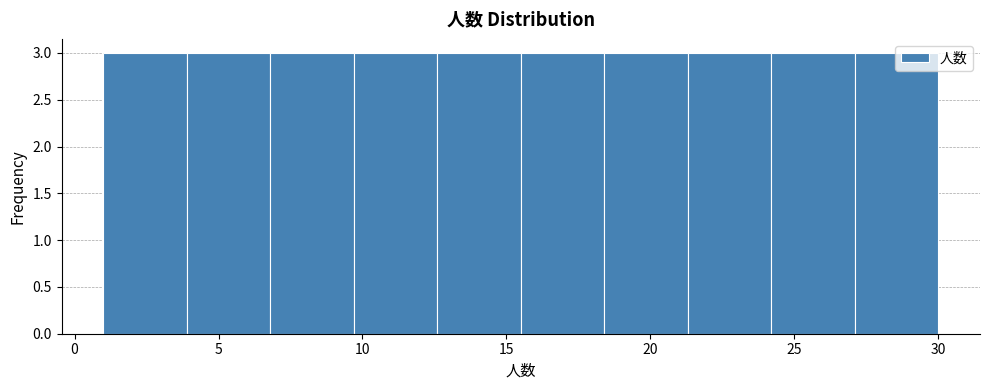

Reading left to right, list every bar in this chart as the range it spans on the x-axis followed by its height. Neither the bar edges nor the heights are printed on the chart, so give them approximately, as read against the axes.

1.0 to 3.9: 3
3.9 to 6.8: 3
6.8 to 9.7: 3
9.7 to 12.6: 3
12.6 to 15.5: 3
15.5 to 18.4: 3
18.4 to 21.3: 3
21.3 to 24.2: 3
24.2 to 27.1: 3
27.1 to 30.0: 3